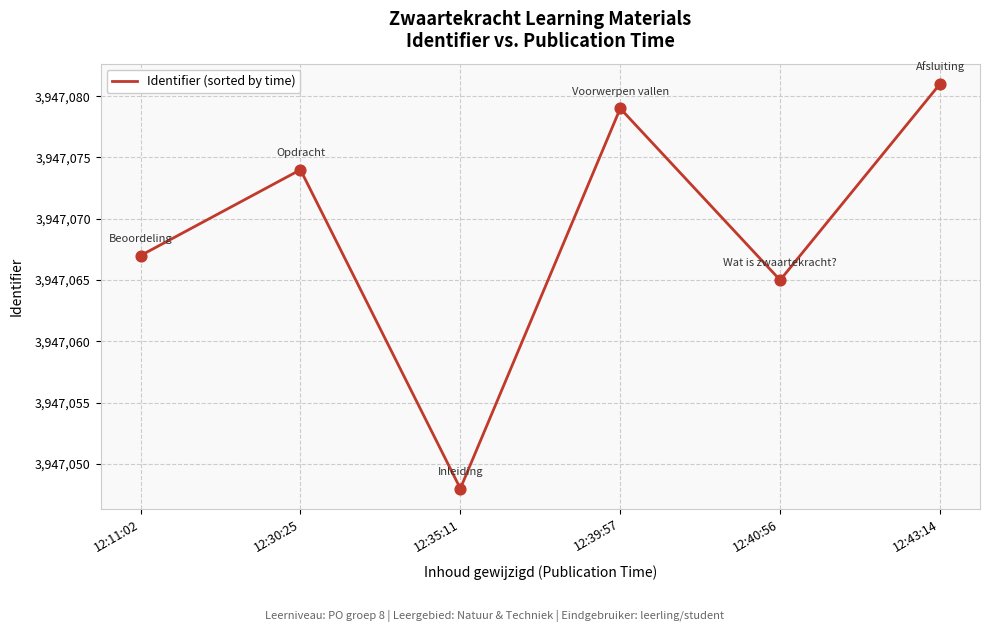

What is the ratio of the value at 12:39:57 to the value at 12:40:56?

1.0